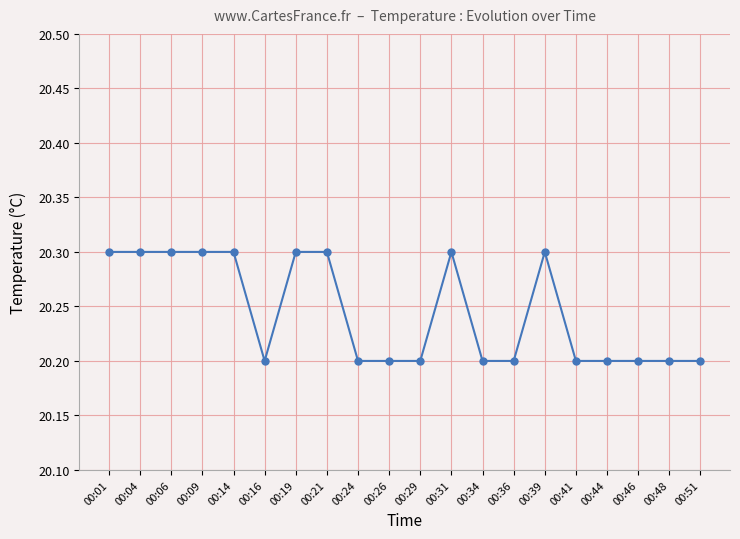

What is the maximum value shown in the chart?

20.3